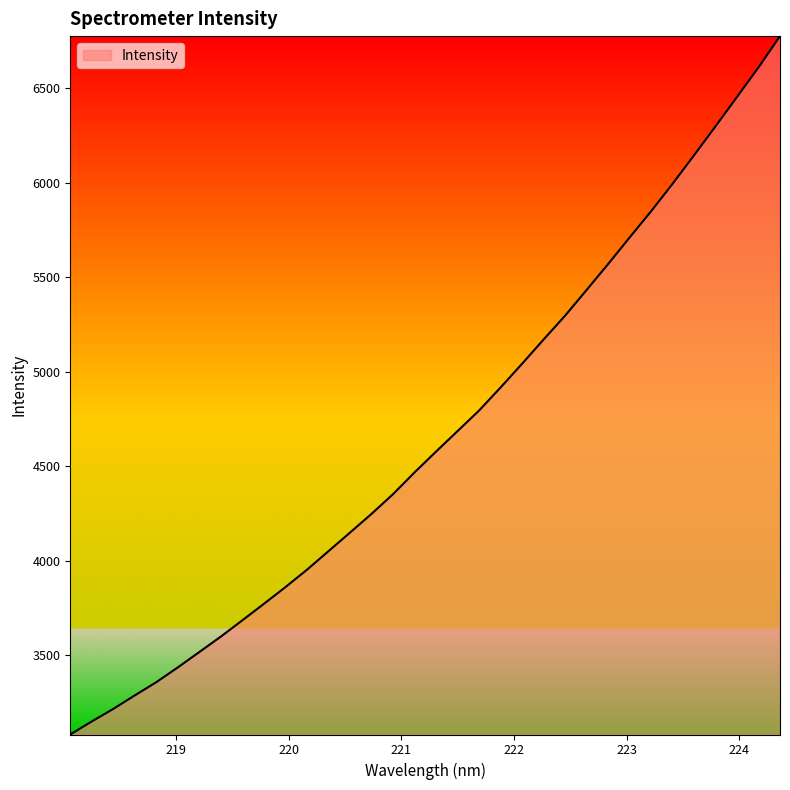

What is the smallest value displayed?

3078.9